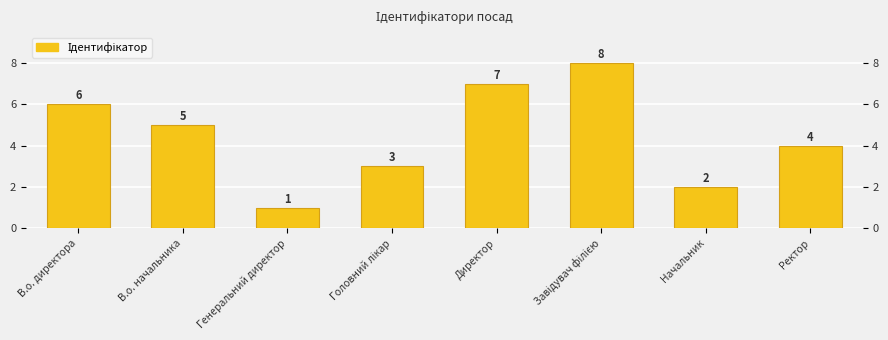

The value at Завідувач філією is 4. True or false?

False